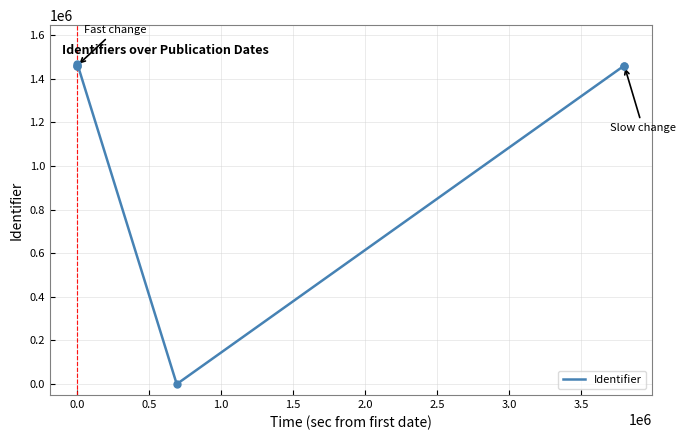

What is the change in value from 2015-09-16 to 2015-09-16?

+9097